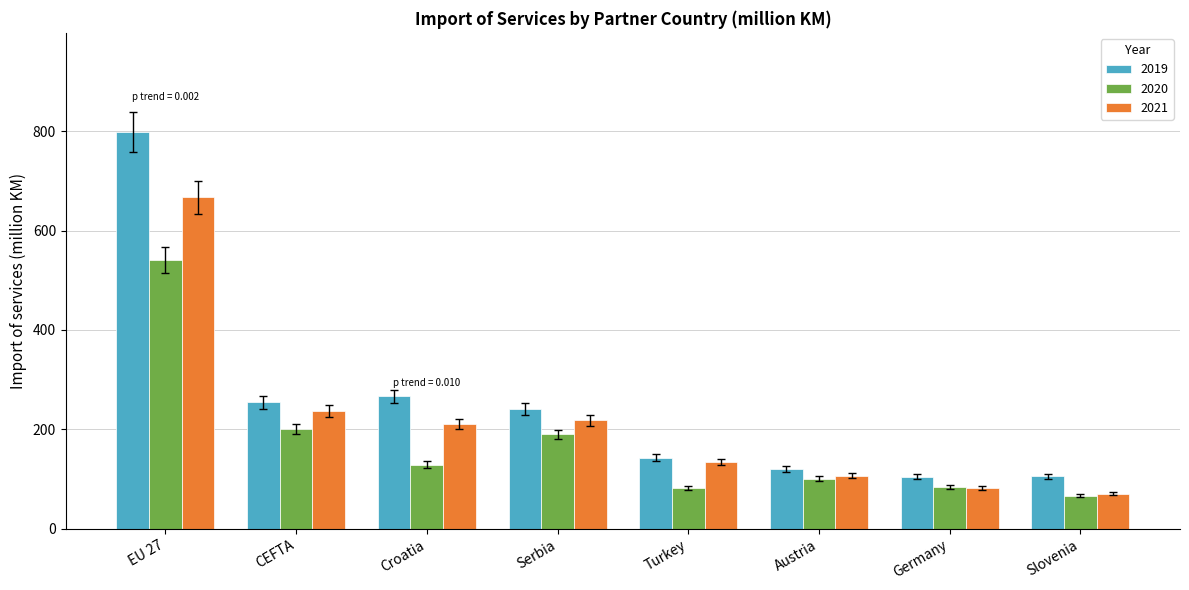

What is the lowest value of the 2021 series?

70.6